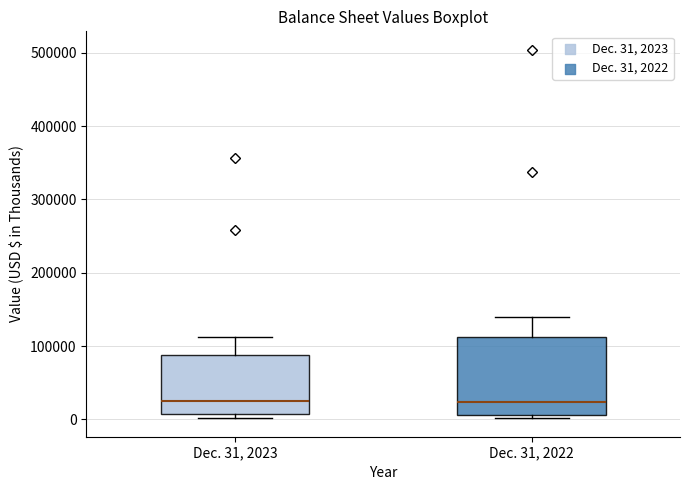

Reading left to right, read every box against the y-axis: the position of its median line, the range the box covers, and the ends of its whiskers. The values are not printed on the chart, so give them approximately, as read against the axis.

Dec. 31, 2023: median 30000, box 10000 to 90000, whiskers 0 to 110000
Dec. 31, 2022: median 20000, box 10000 to 110000, whiskers 0 to 140000